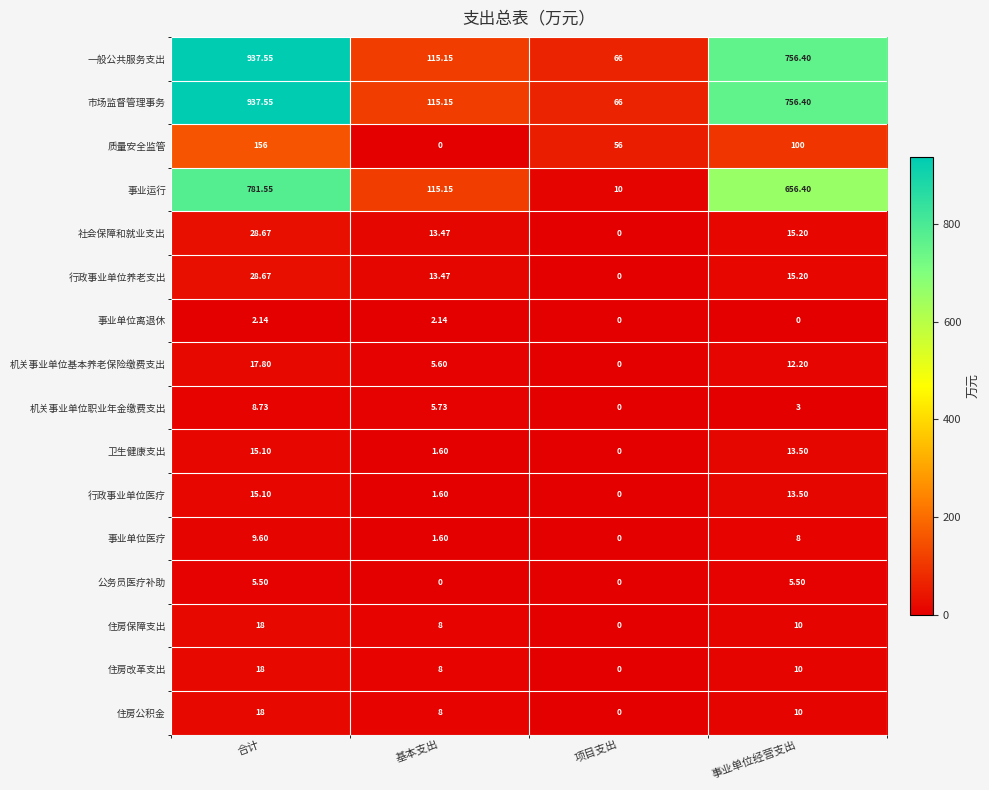

At which label is 行政事业单位医疗 closest to 7?

基本支出